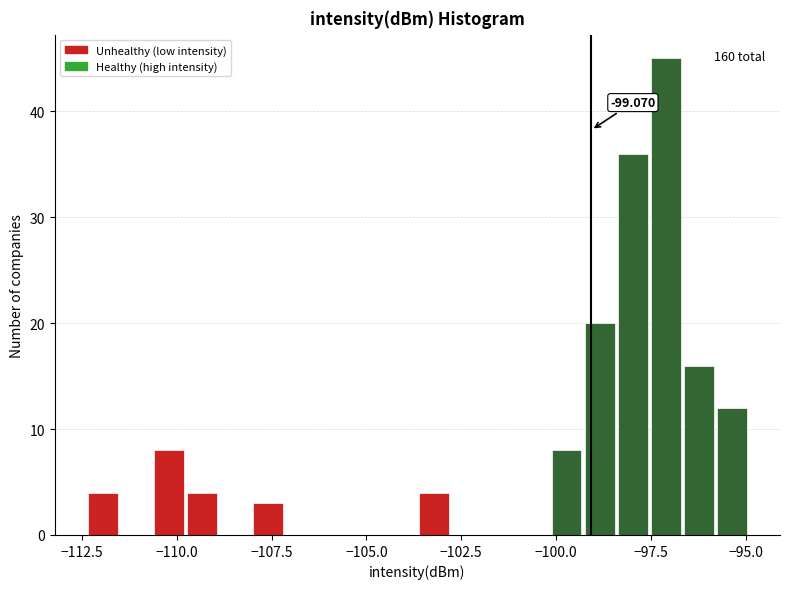

Around what value on the x-axis is the tallest bar? Give the approximate position of its centre, as read against the axis.

-97.0